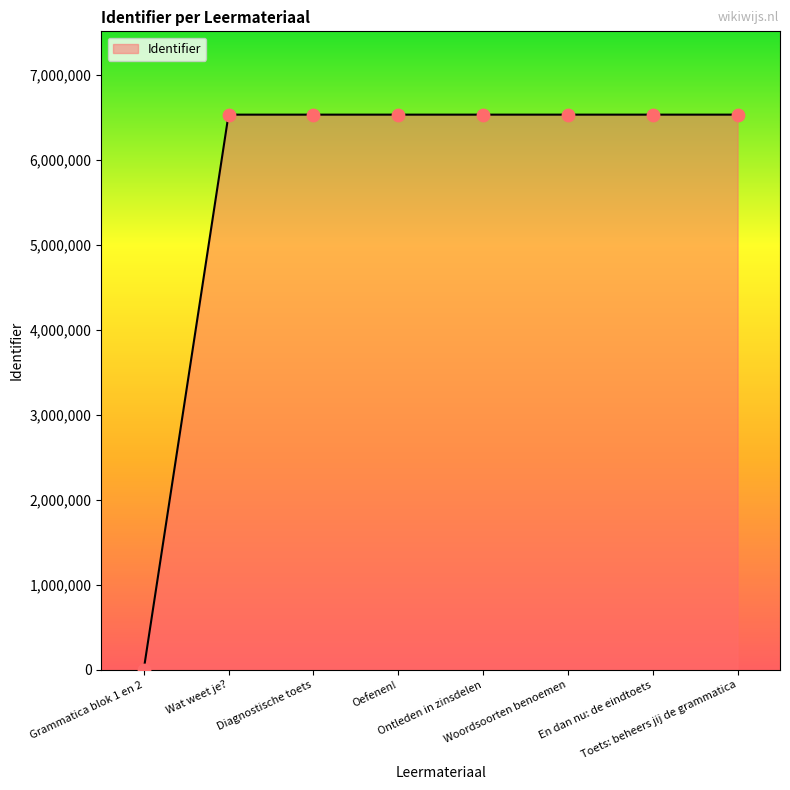

Approximately how many times larger is the value at Diagnostische toets compared to Wat weet je??

1.0